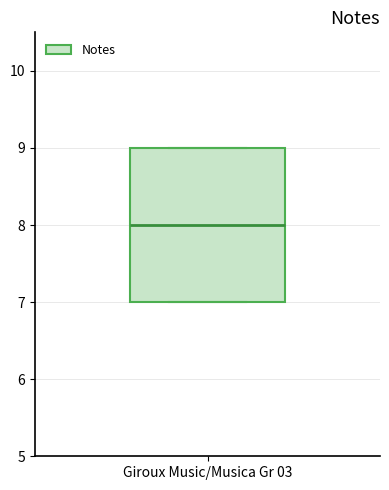

Read this box plot against the y-axis: the position of the median line, the range covered by the box, and the ends of both whiskers. The values are not printed on the chart, so give them approximately, as read against the axis.

median 8, box 7 to 9, whiskers 7 to 9